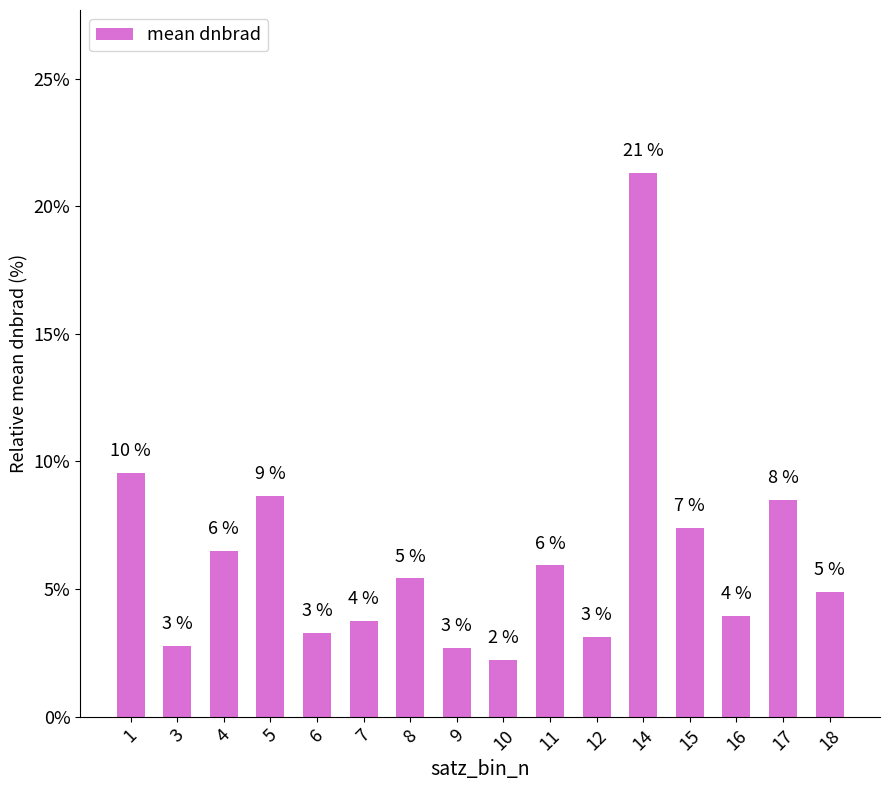

Does the chart contain any negative values?

No